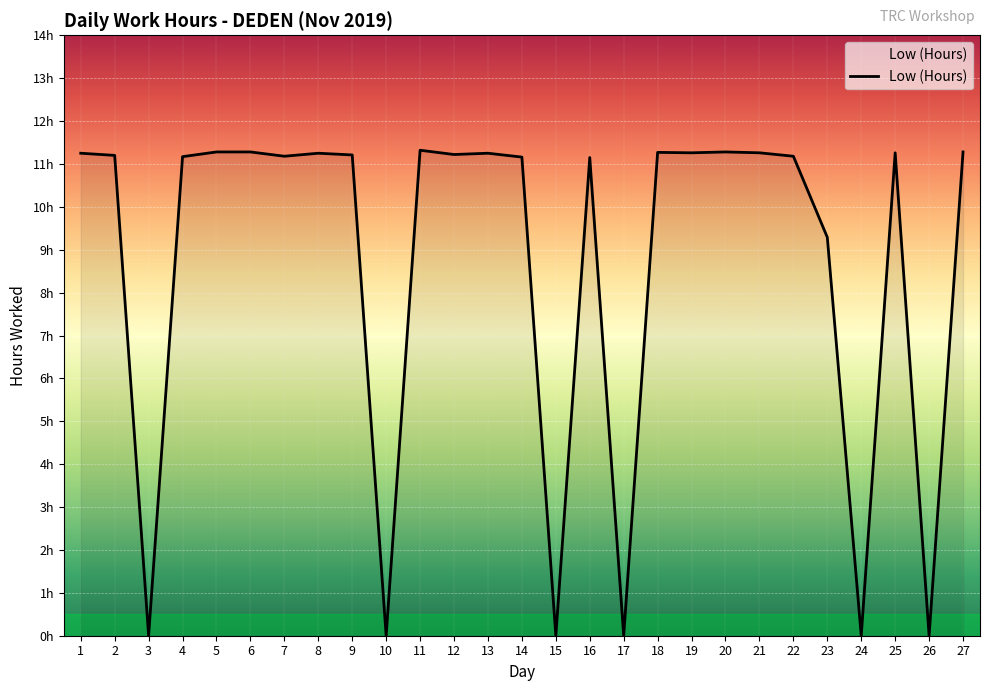

True or false: the data shows 4.7 at 19.

False